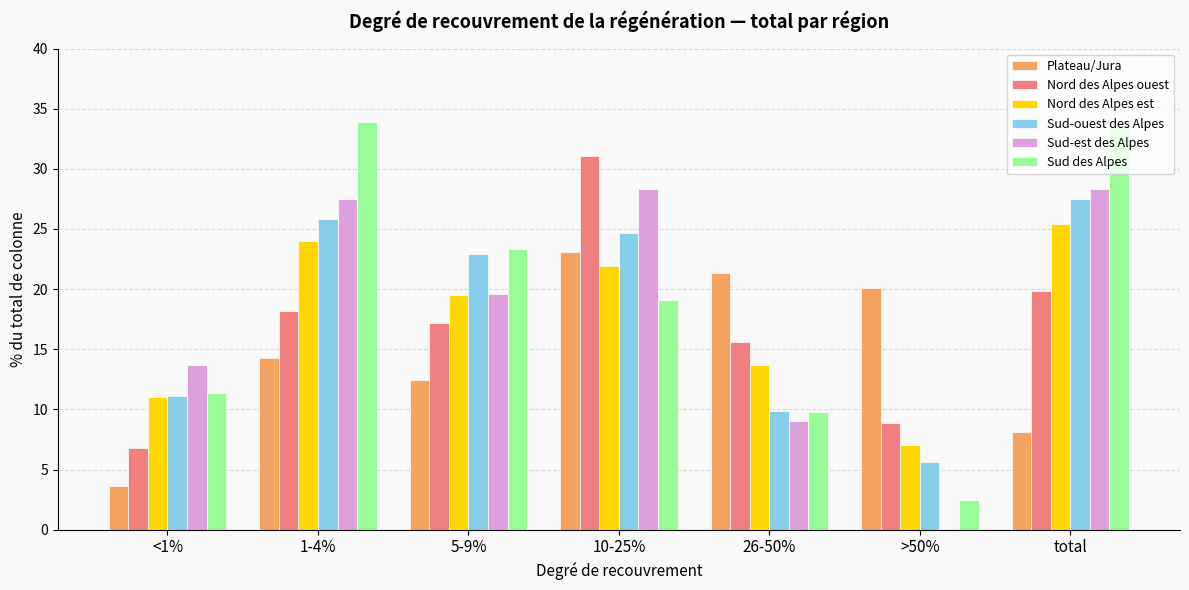

Are the bars grouped side by side (vs. stacked)?

Yes